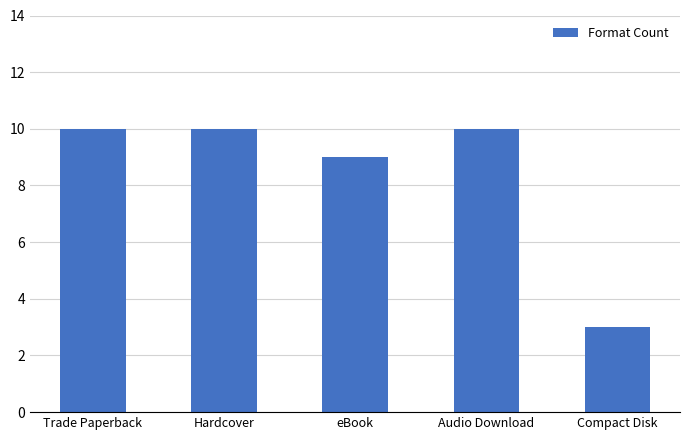

What is the approximate value at Compact Disk?

3